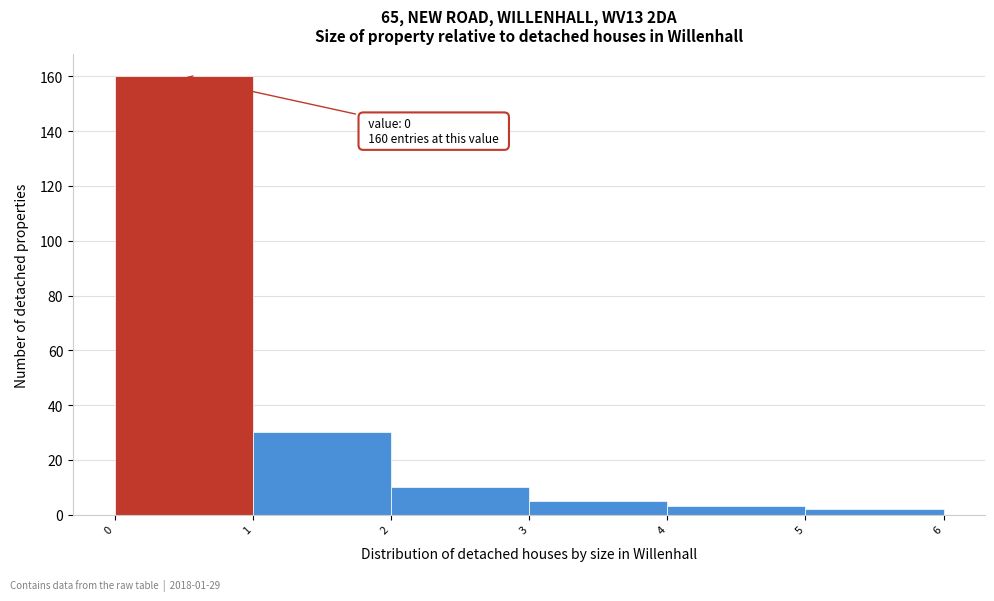

Which range on the x-axis has the tallest bar?

0 to 1